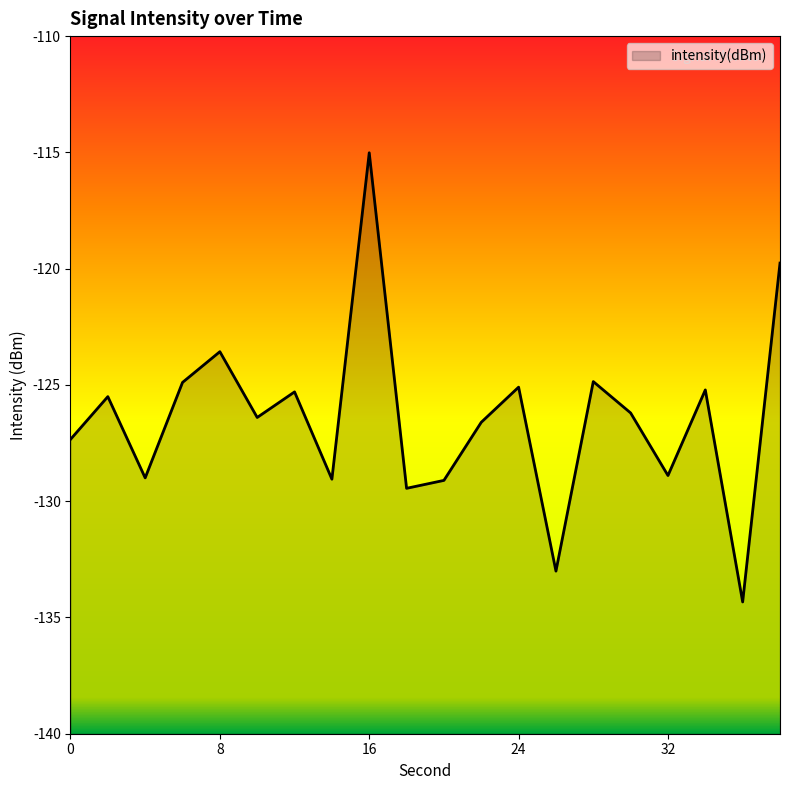

The value at 20 is -129.1. True or false?

True